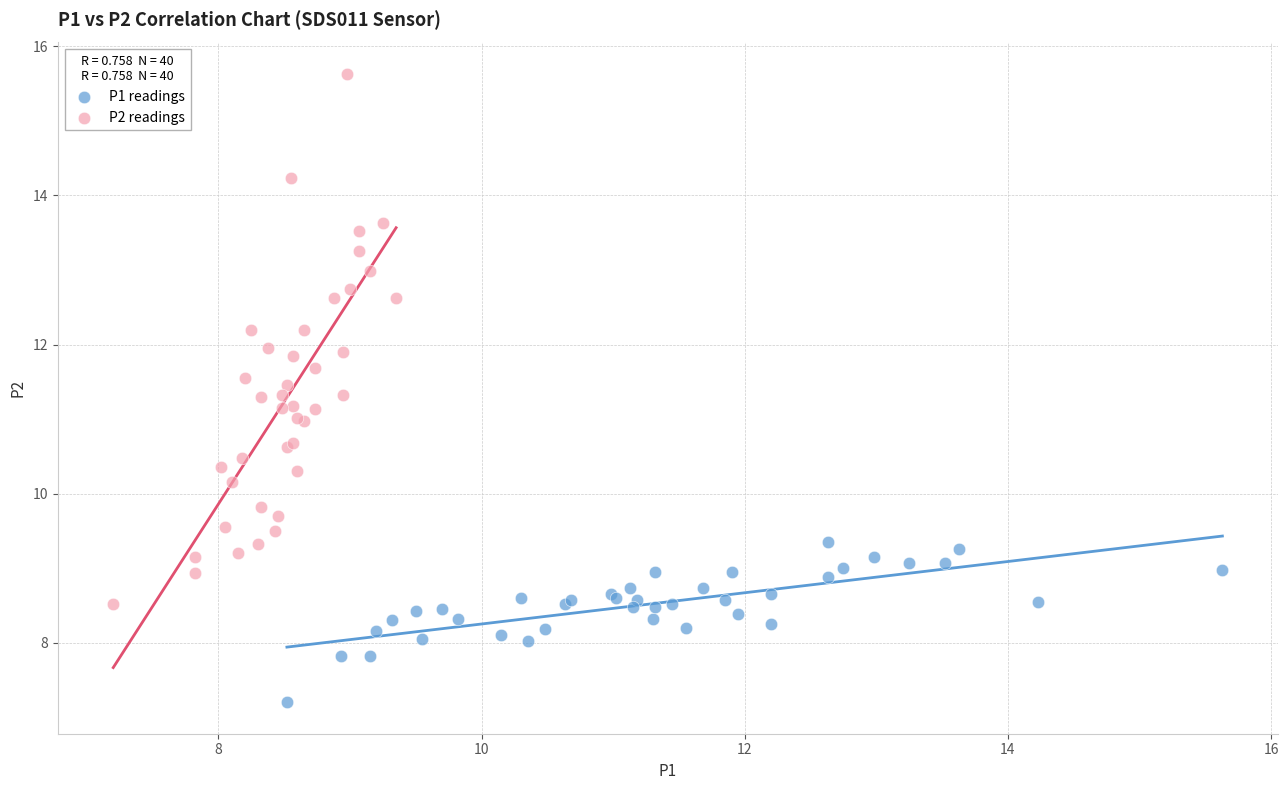

Which series contains the lowest Y value?

P1 readings